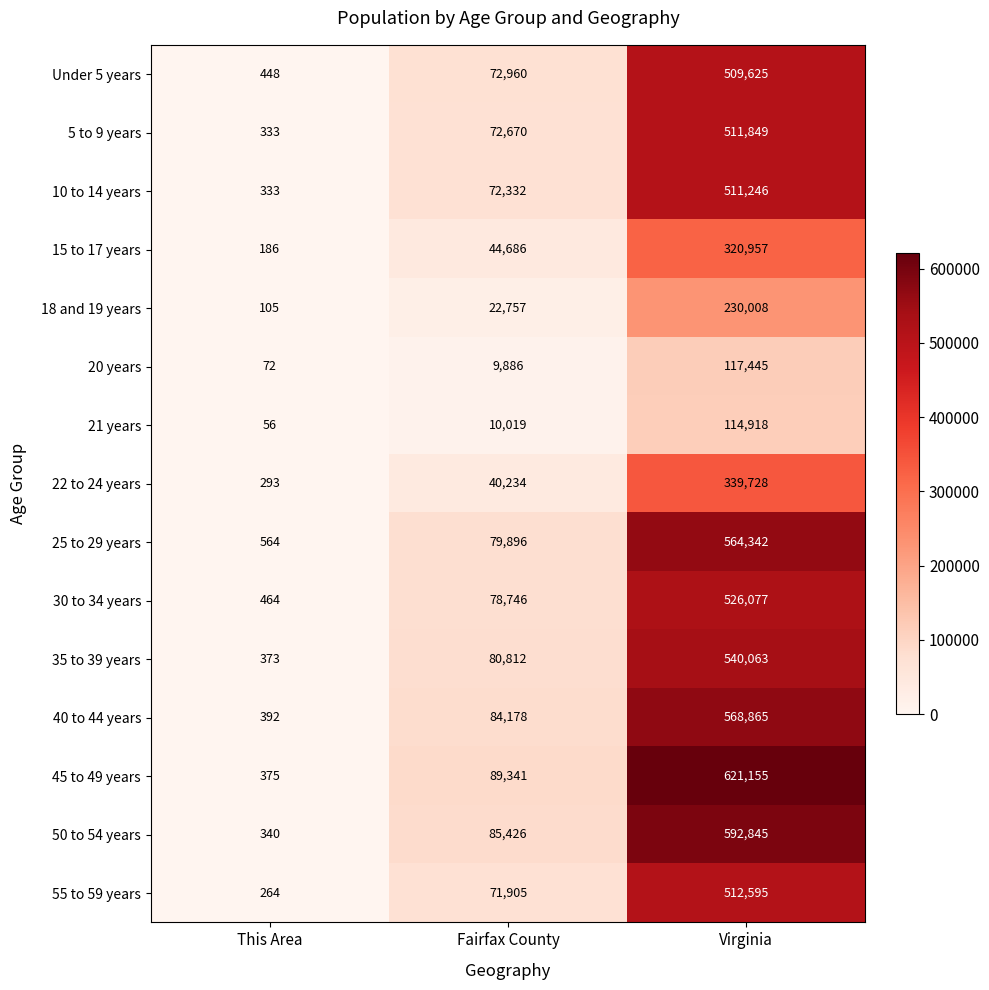

The Under 5 years series shows 185812 at Virginia. True or false?

False